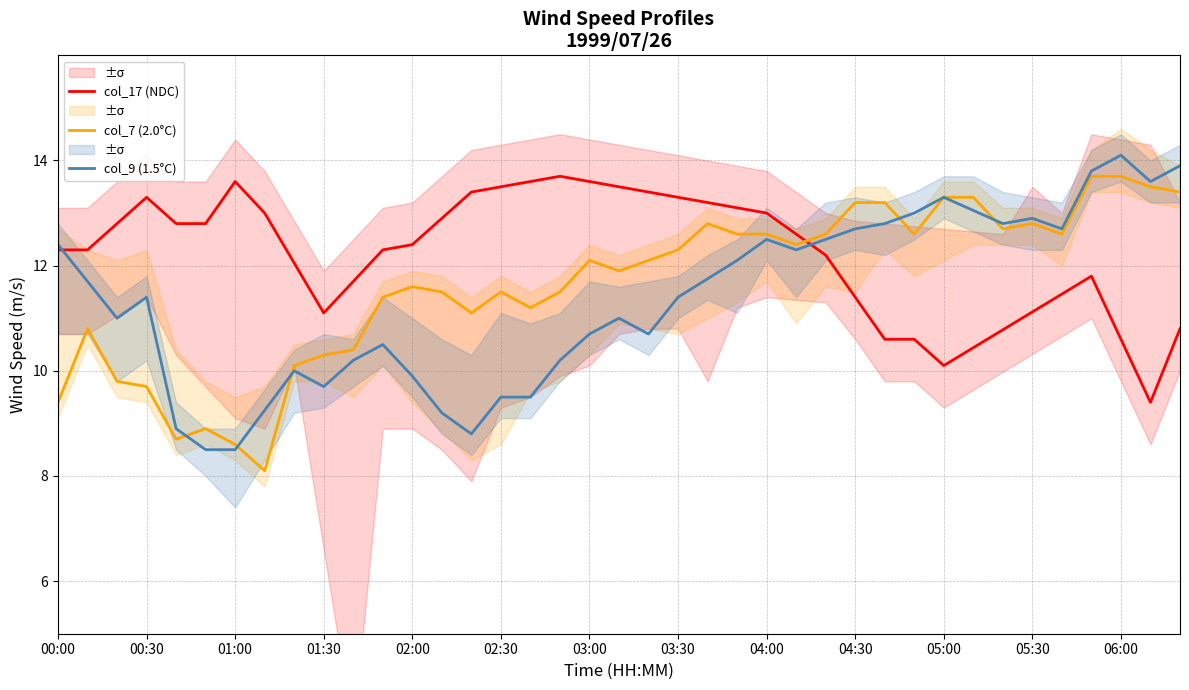

Reading right to left, list all the values displayed in this chart.

col_17 (NDC): 10.8	9.4	10.6	11.8	11.5	11.1	10.8	10.4	10.1	10.6	10.6	11.4	12.2	12.6	13.0	13.1	13.2	13.3	13.4	13.5	13.6	13.7	13.6	13.5	13.4	12.9	12.4	12.3	11.7	11.1	12.1	13.0	13.6	12.8	12.8	13.3	12.8	12.3	12.3
col_7 (2.0°C): 13.4	13.5	13.7	13.7	12.6	12.8	12.7	13.3	13.3	12.6	13.2	13.2	12.6	12.4	12.6	12.6	12.8	12.3	12.1	11.9	12.1	11.5	11.2	11.5	11.1	11.5	11.6	11.4	10.4	10.3	10.1	8.1	8.6	8.9	8.7	9.7	9.8	10.8	9.4
col_9 (1.5°C): 13.9	13.6	14.1	13.8	12.7	12.9	12.8	13.1	13.3	13.0	12.8	12.7	12.5	12.3	12.5	12.1	11.8	11.4	10.7	11.0	10.7	10.2	9.5	9.5	8.8	9.2	9.9	10.5	10.2	9.7	10.0	9.2	8.5	8.5	8.9	11.4	11.0	11.7	12.4